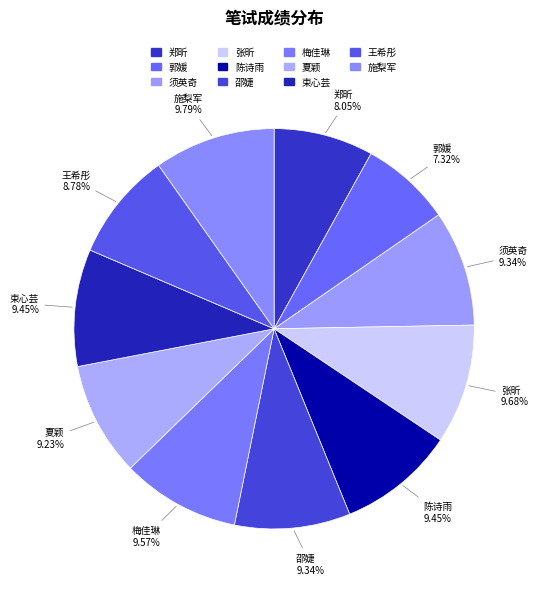

How many segments does this pie chart have?

11